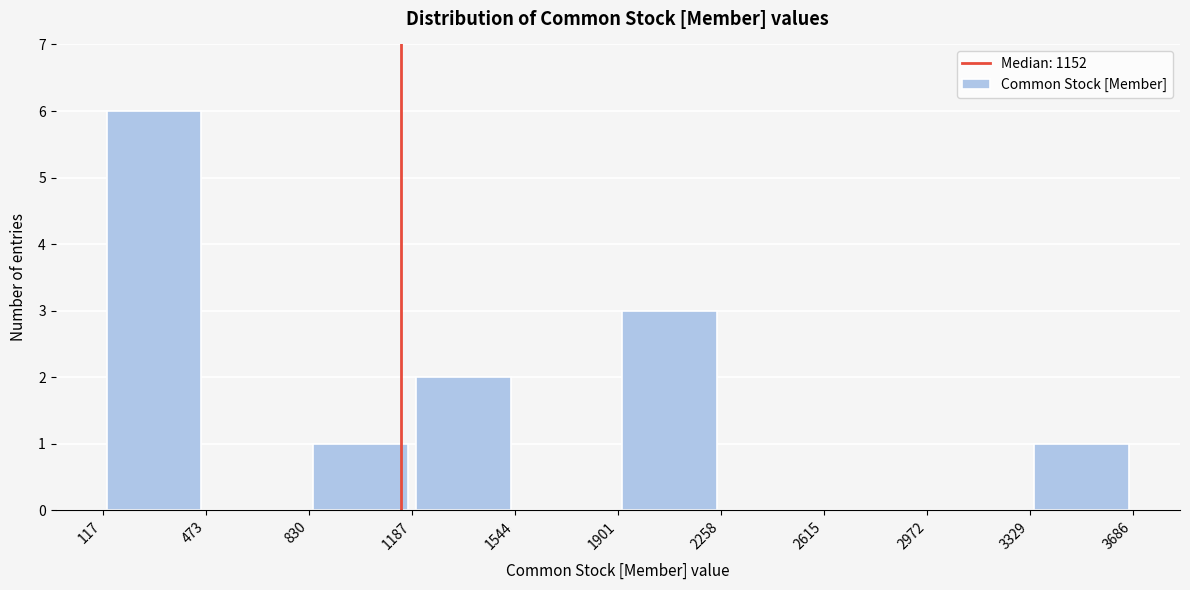

Over which range of the x-axis is the bar tallest?

117 to 473